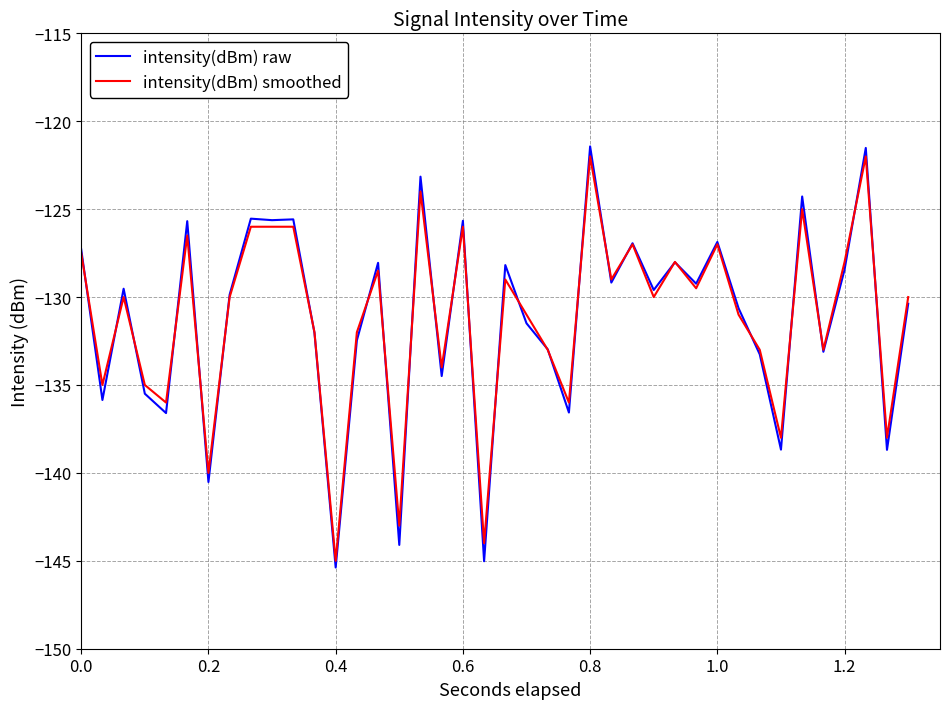

What is the highest value of the intensity(dBm) raw series?

-121.4